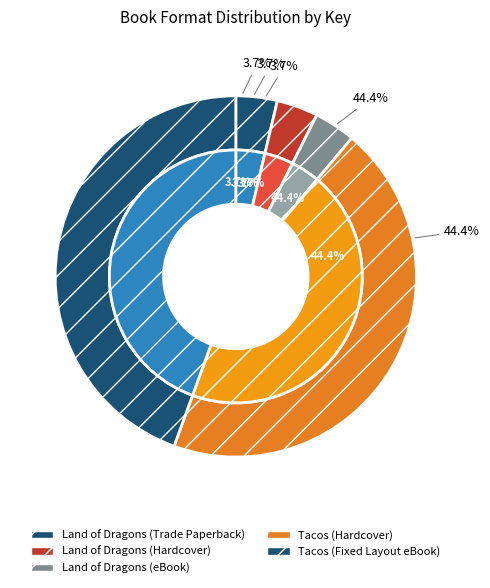

Which category has the biggest portion of the pie?

Tacos (Hardcover)